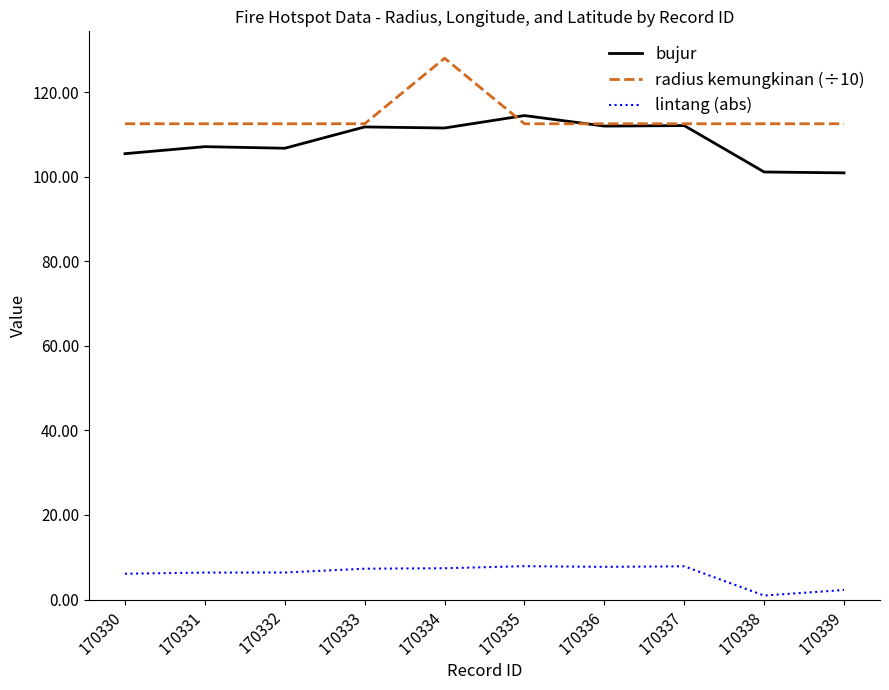

Is it true that lintang (abs) equals 13.8 at 170335?

False